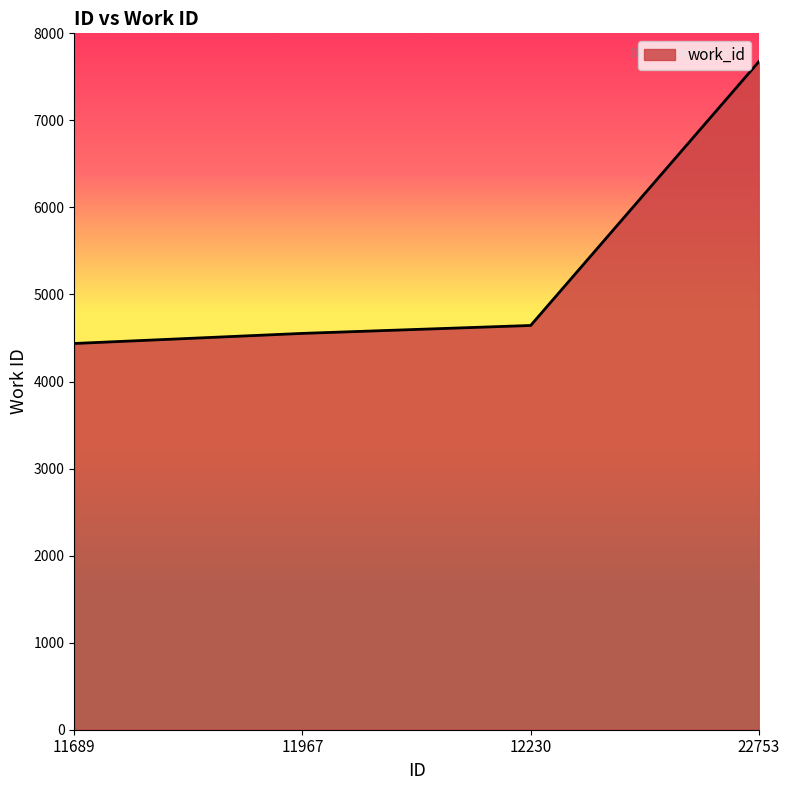

What is the ratio of the value at 11967 to the value at 22753?

0.6